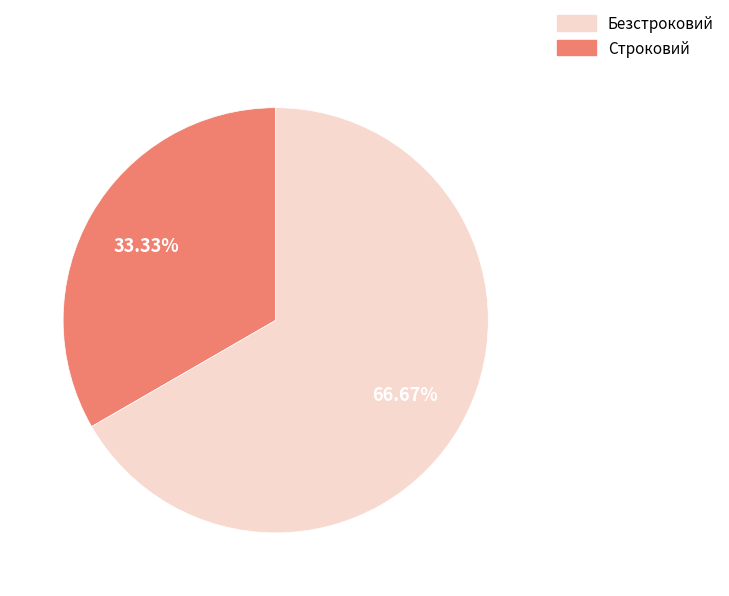

Does any single category account for the majority?

Yes